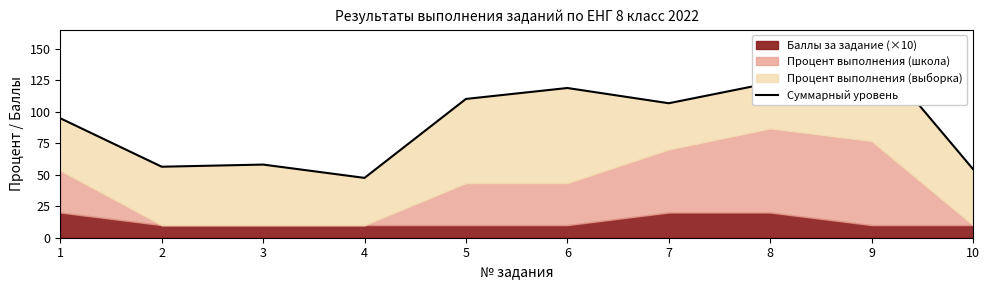

Where does the data first go above 106?

5